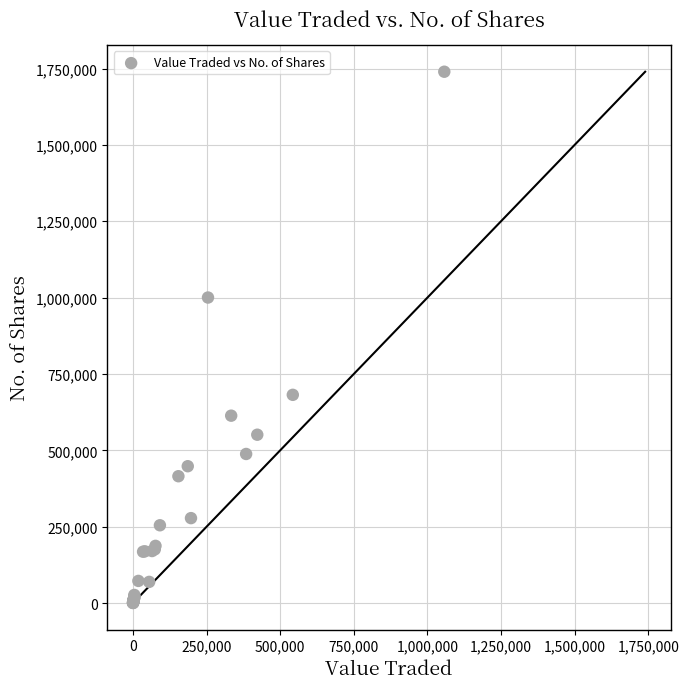

What Y value in the scatter plot is closest to 869889?

1000304